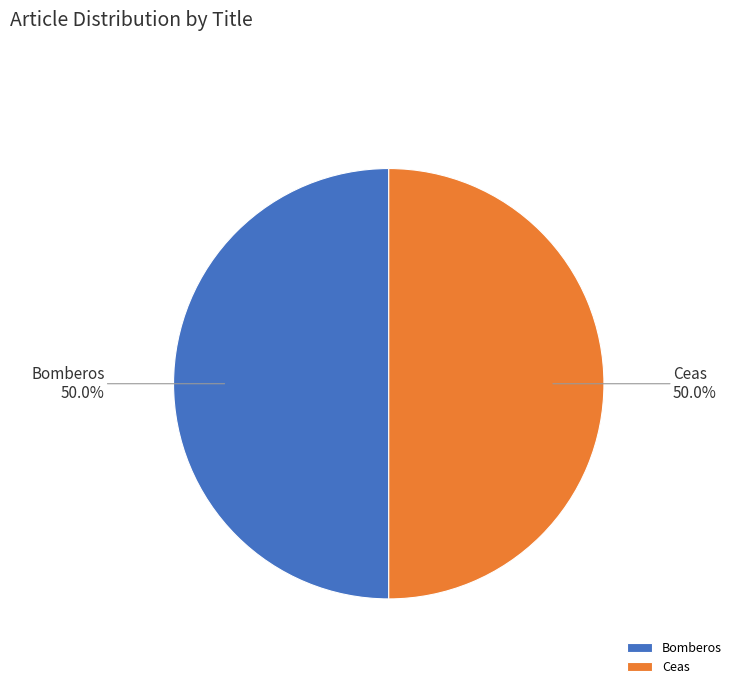

Count the number of slices in the pie.

2